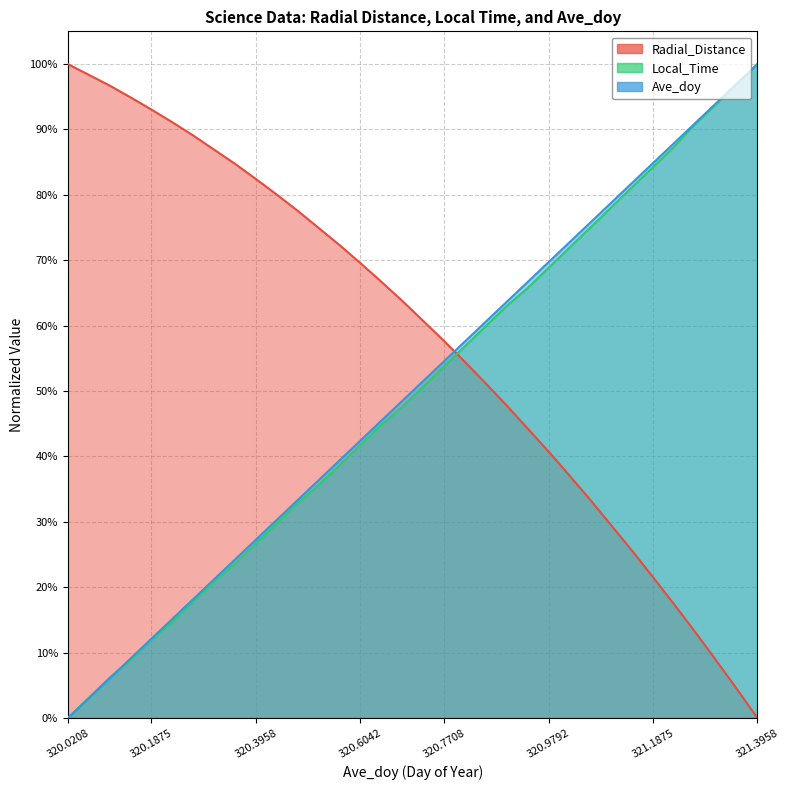

Reading left to right, what are all the values shown in this chart?

Radial_Distance: 1.0	1.0	1.0	0.9	0.9	0.9	0.9	0.9	0.8	0.8	0.8	0.8	0.7	0.7	0.7	0.7	0.6	0.6	0.6	0.5	0.5	0.5	0.4	0.4	0.4	0.3	0.3	0.3	0.2	0.2	0.1	0.1	0.0	0.0
Local_Time: 0.0	0.0	0.1	0.1	0.1	0.1	0.2	0.2	0.2	0.3	0.3	0.3	0.4	0.4	0.4	0.4	0.5	0.5	0.5	0.6	0.6	0.6	0.7	0.7	0.7	0.7	0.8	0.8	0.8	0.9	0.9	0.9	1.0	1.0
Ave_doy: 0.0	0.0	0.1	0.1	0.1	0.2	0.2	0.2	0.2	0.3	0.3	0.3	0.4	0.4	0.4	0.5	0.5	0.5	0.5	0.6	0.6	0.6	0.7	0.7	0.7	0.8	0.8	0.8	0.8	0.9	0.9	0.9	1.0	1.0